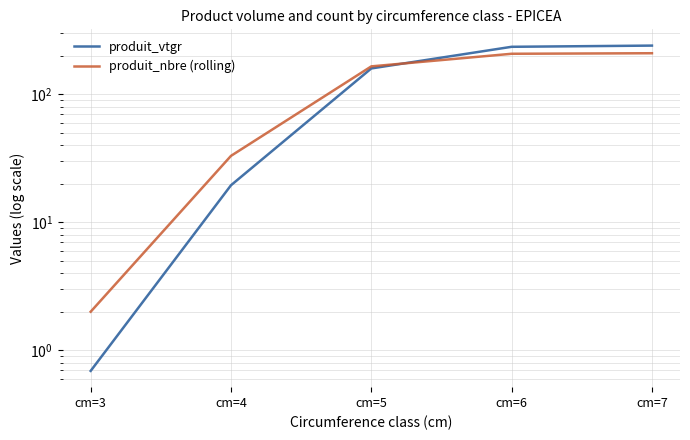

What is the approximate value of produit_vtgr at cm=4?

19.5